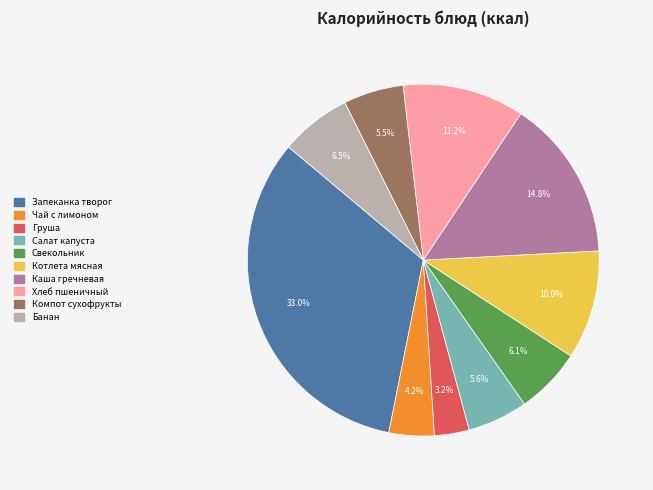

Count the number of slices in the pie.

10